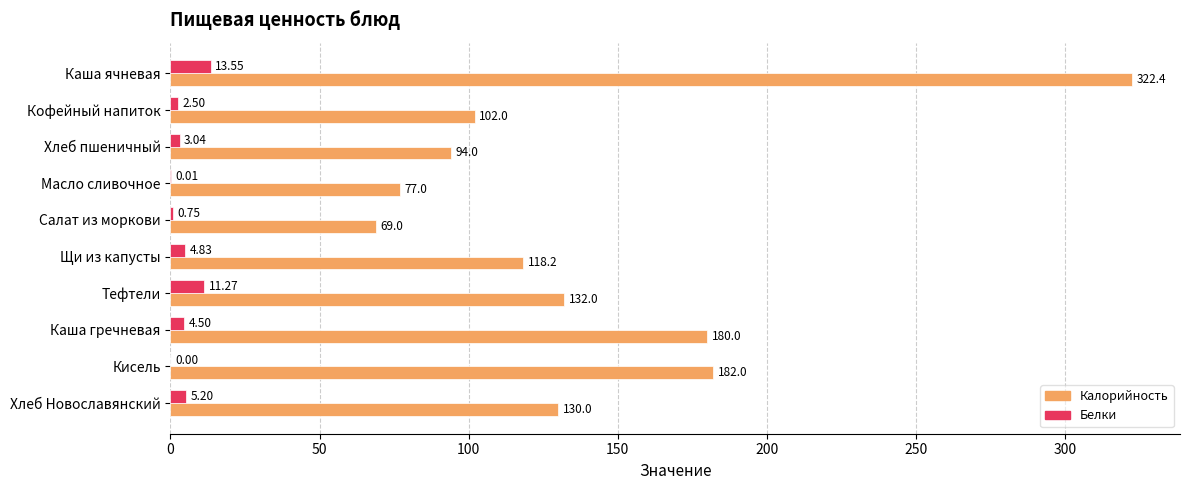

At which label is Калорийность closest to 195?

Кисель